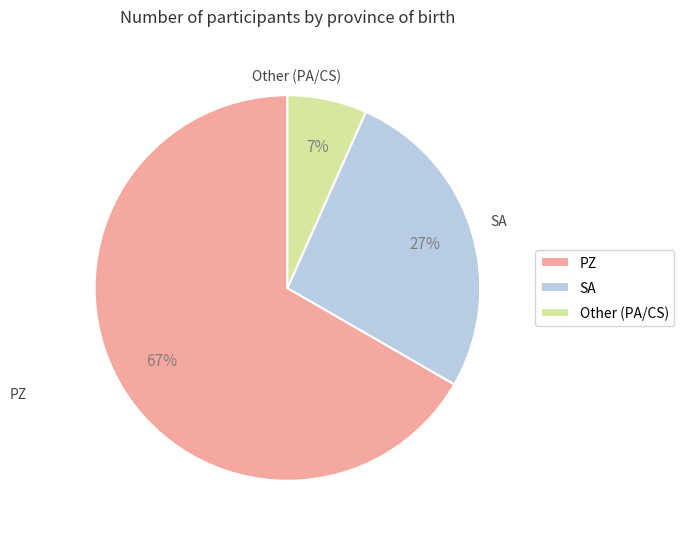

Approximately how many times larger is the value at PZ compared to SA?

2.5